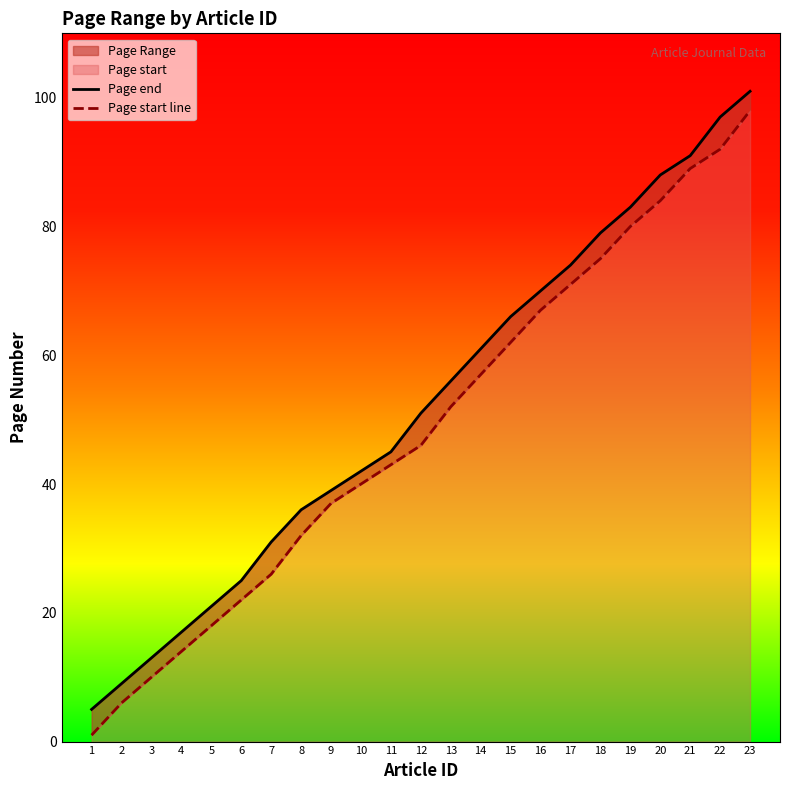

Does the chart display data point markers on the line(s)?

No